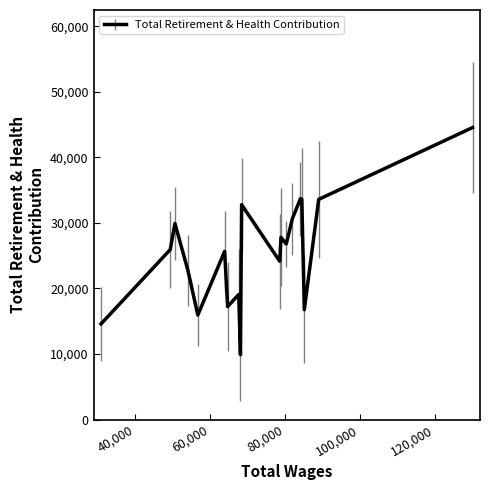

What is the difference between the maximum and minimum values?

34644